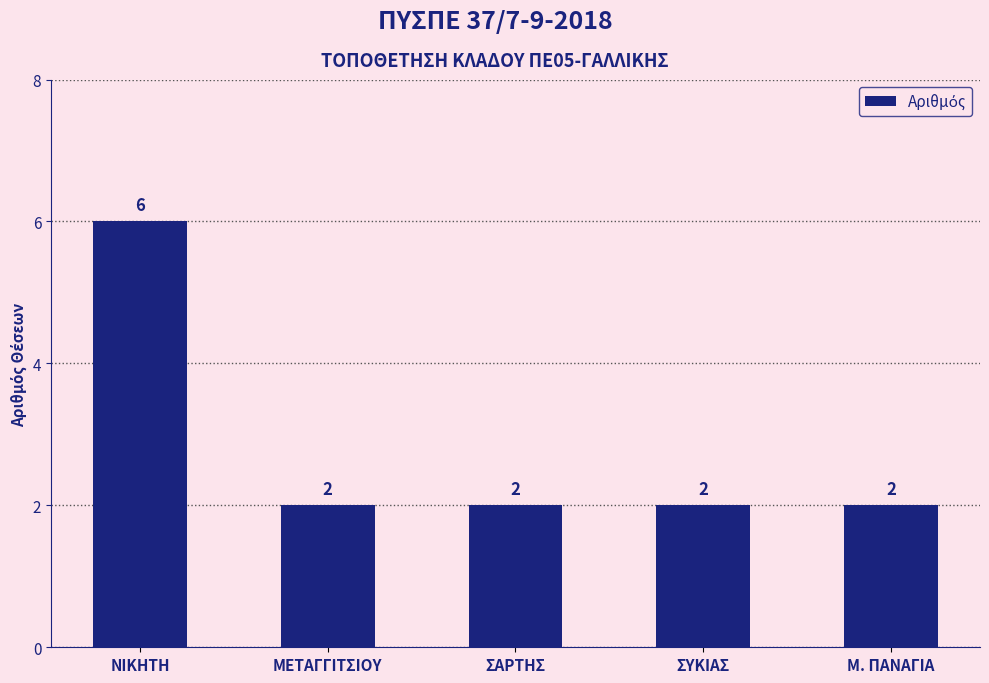

Which has a higher value, ΝΙΚΗΤΗ or ΣΑΡΤΗΣ?

ΝΙΚΗΤΗ